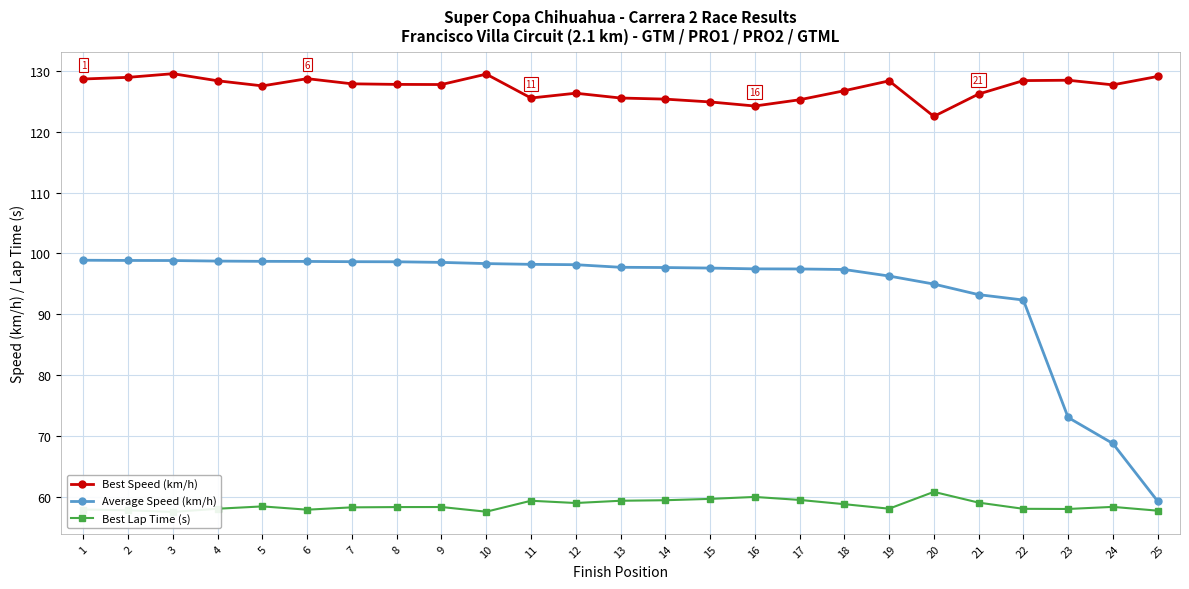

At which label is Best Speed (km/h) closest to 126?

21